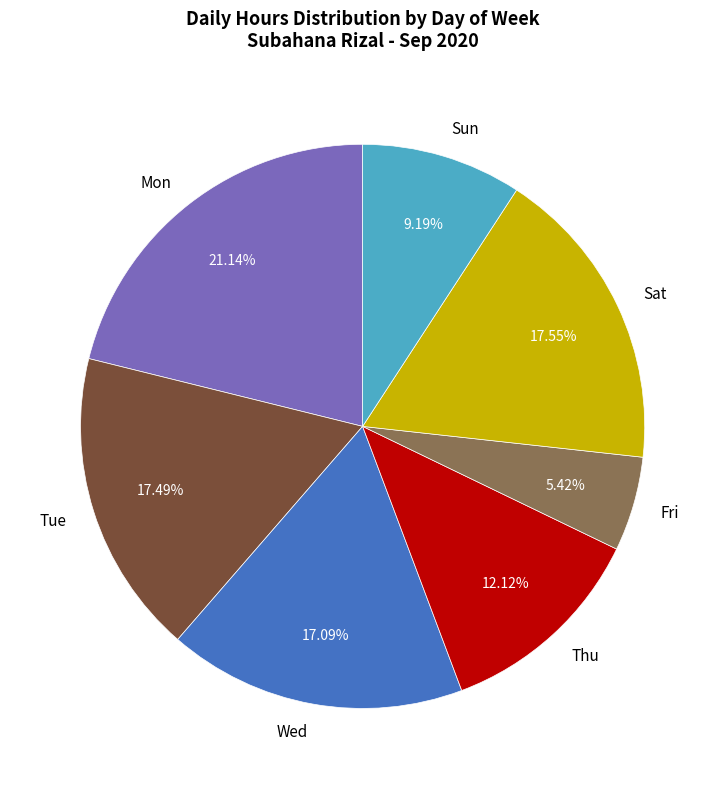

To the nearest percent, what is the difference between the Thu and Fri slice percentages?

7%